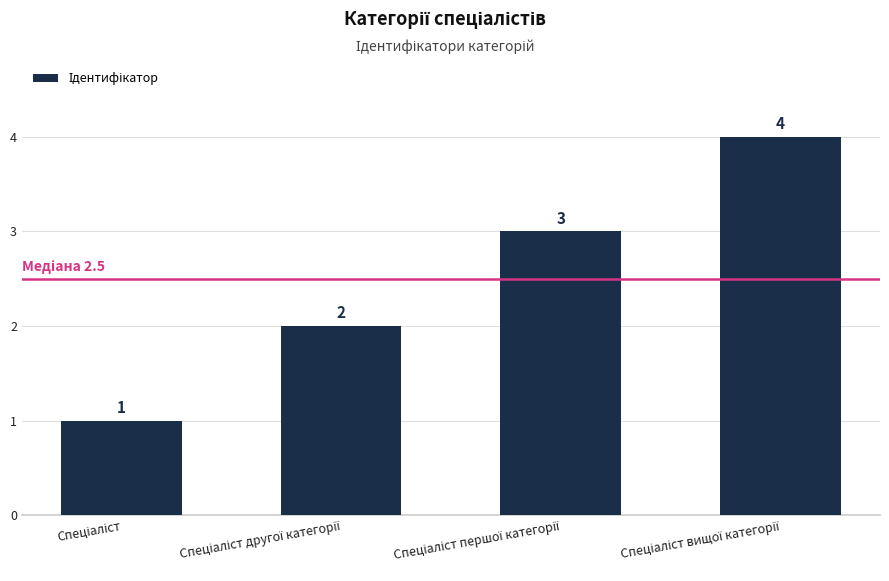

What is the difference between the second highest and second lowest values?

1